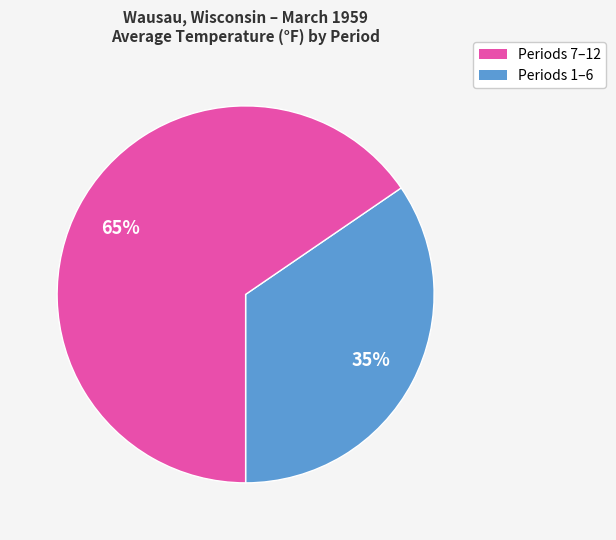

To the nearest percent, what is the average slice percentage?

50%